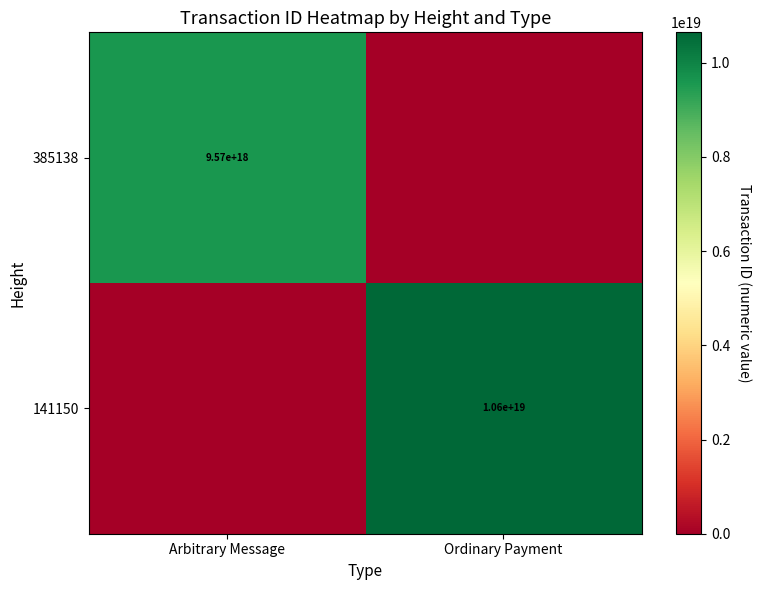

The value of 141150 at Ordinary Payment is 4238626407563874816. True or false?

False